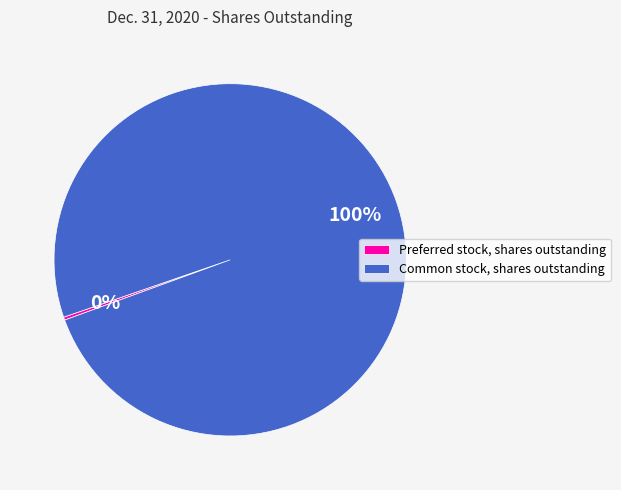

Is it true that Common stock, shares outstanding is 100% of the pie?

True